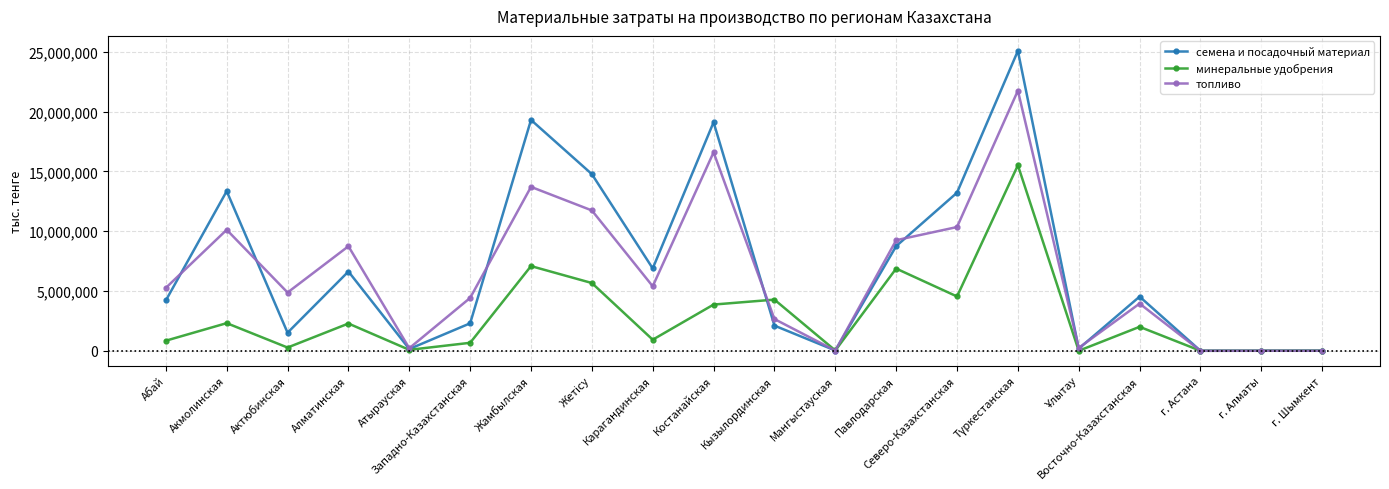

What is the smallest value displayed?

35